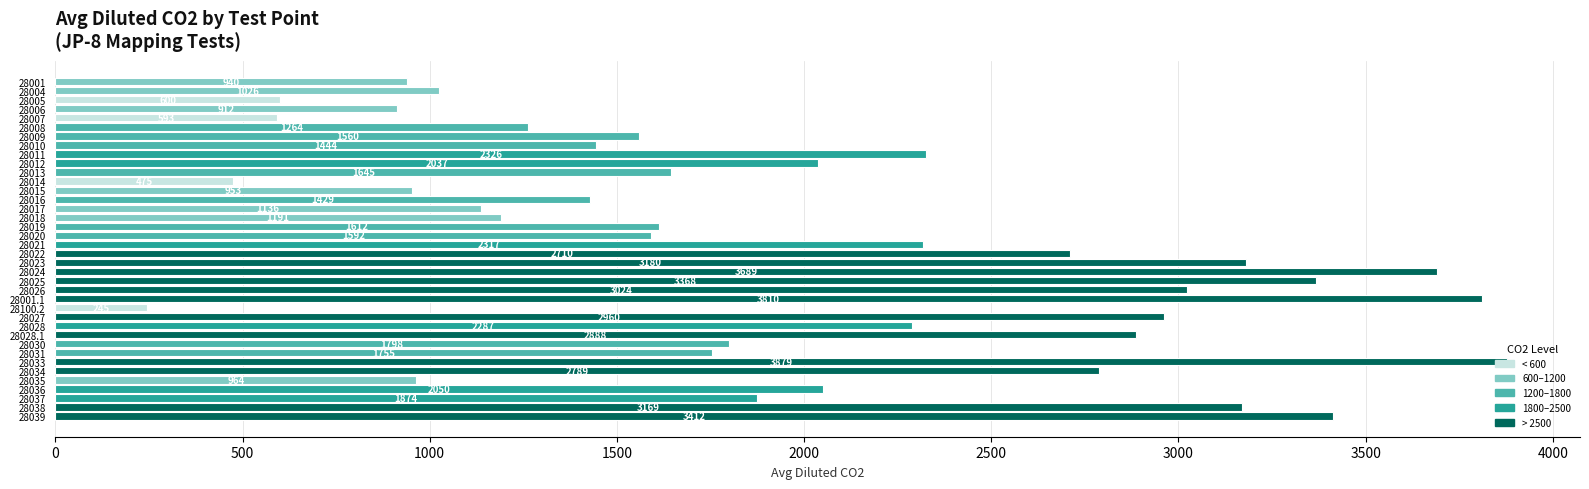

The value at 28015 is 952.9. True or false?

True